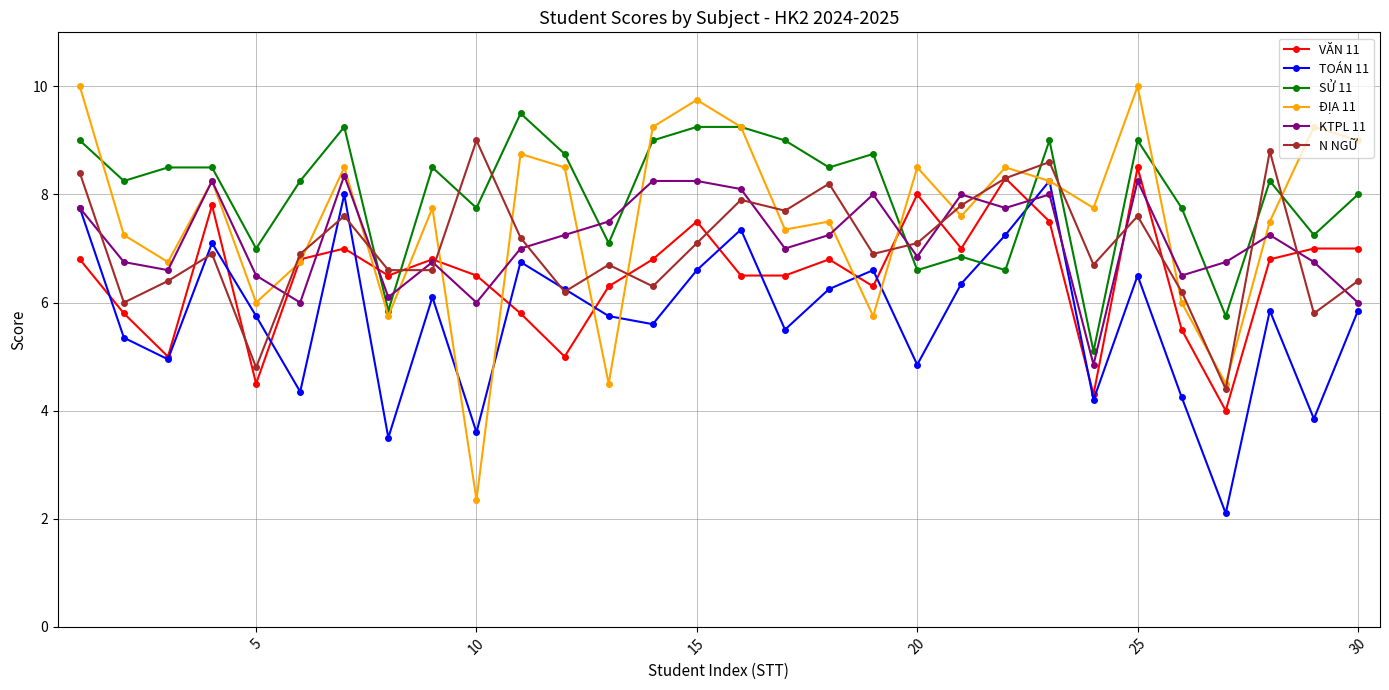

Which series has the largest range (max minus min)?

ĐỊA 11